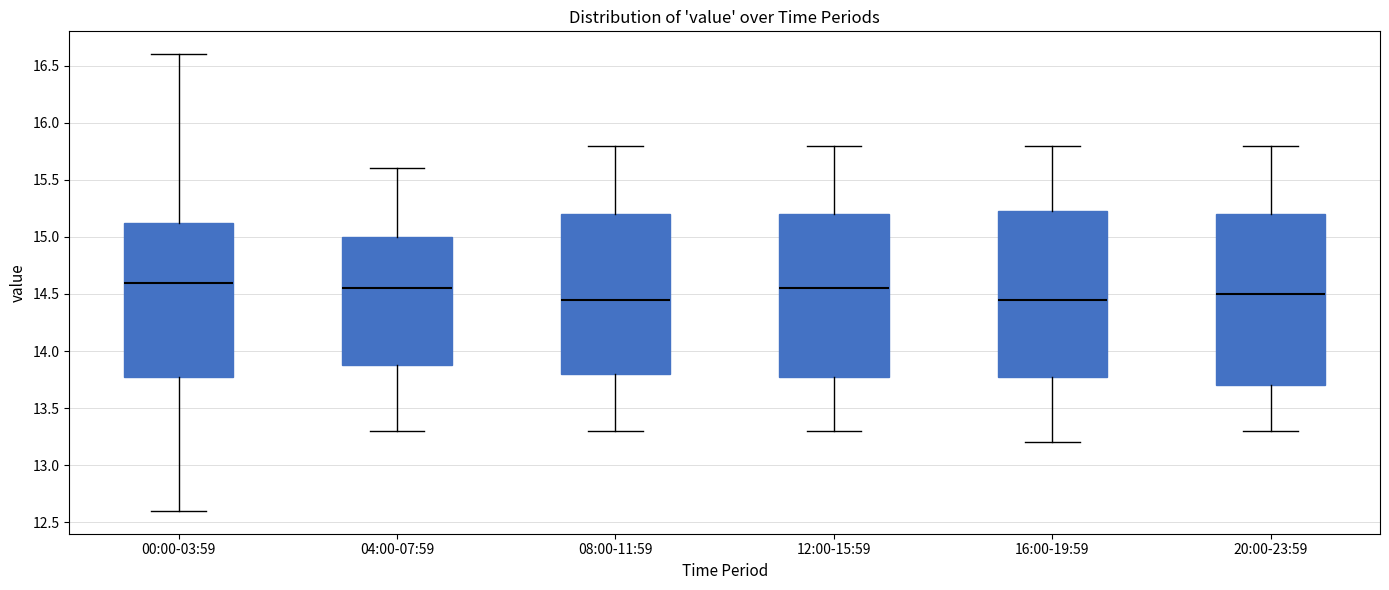

Reading left to right, read every box against the y-axis: the position of its median line, the range the box covers, and the ends of its whiskers. The values are not printed on the chart, so give them approximately, as read against the axis.

00:00-03:59: median 14.60, box 13.80 to 15.15, whiskers 12.60 to 16.60
04:00-07:59: median 14.55, box 13.90 to 15.00, whiskers 13.30 to 15.60
08:00-11:59: median 14.45, box 13.80 to 15.20, whiskers 13.30 to 15.80
12:00-15:59: median 14.55, box 13.80 to 15.20, whiskers 13.30 to 15.80
16:00-19:59: median 14.45, box 13.80 to 15.25, whiskers 13.20 to 15.80
20:00-23:59: median 14.50, box 13.70 to 15.20, whiskers 13.30 to 15.80